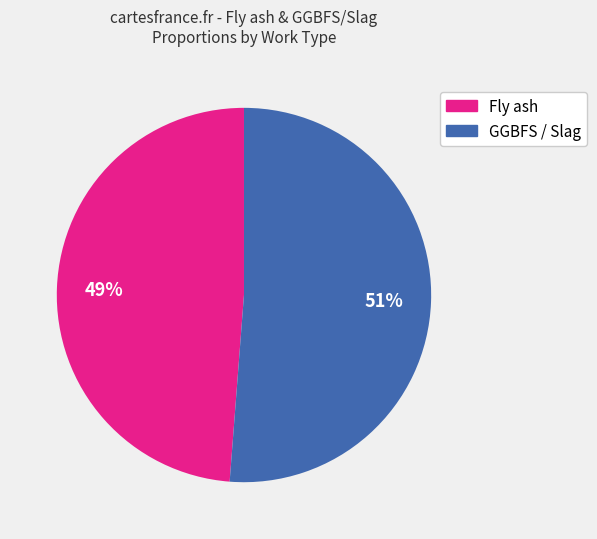

To the nearest percent, what is the average slice percentage?

50%